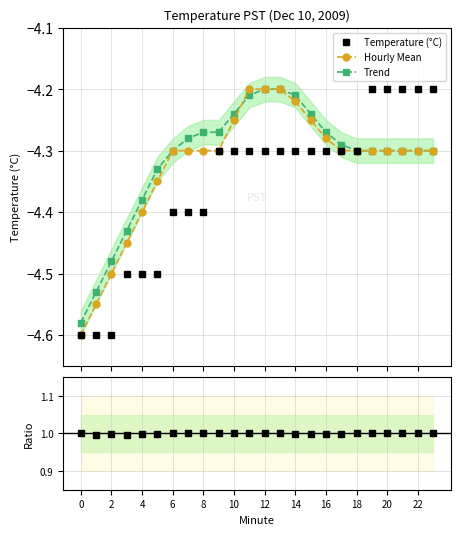

What is the label of the 5th point from the right?

19